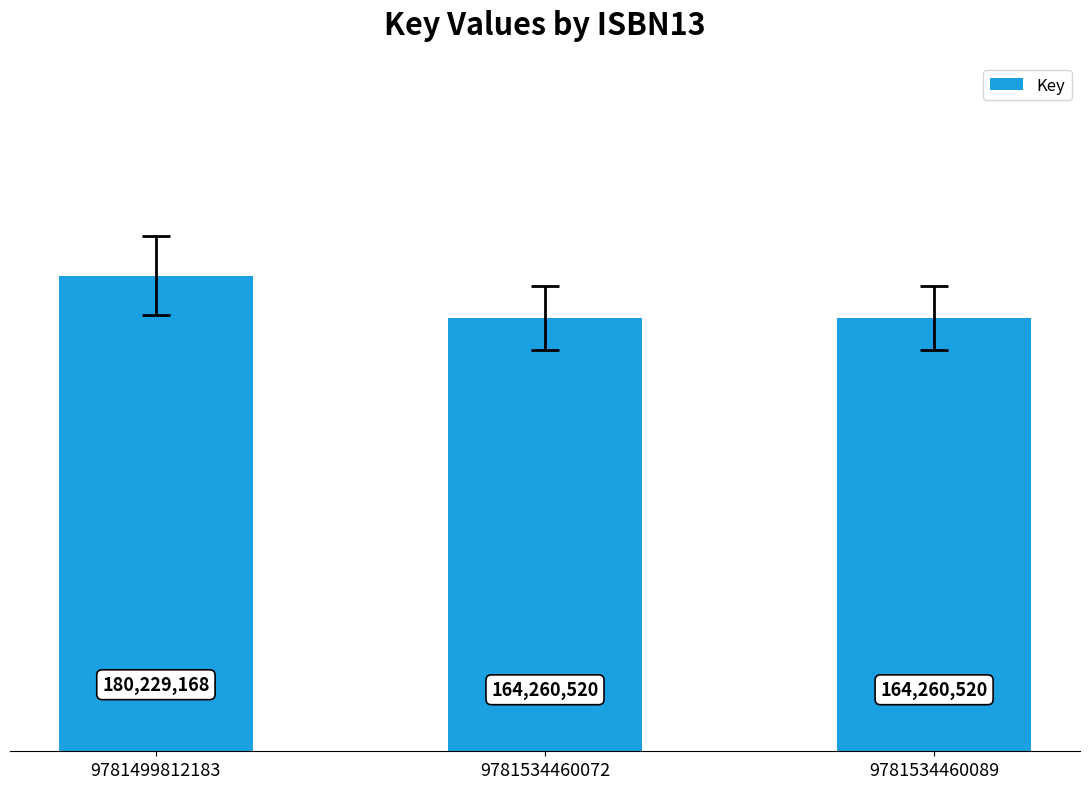

Which category has the highest value across all series?

9781499812183